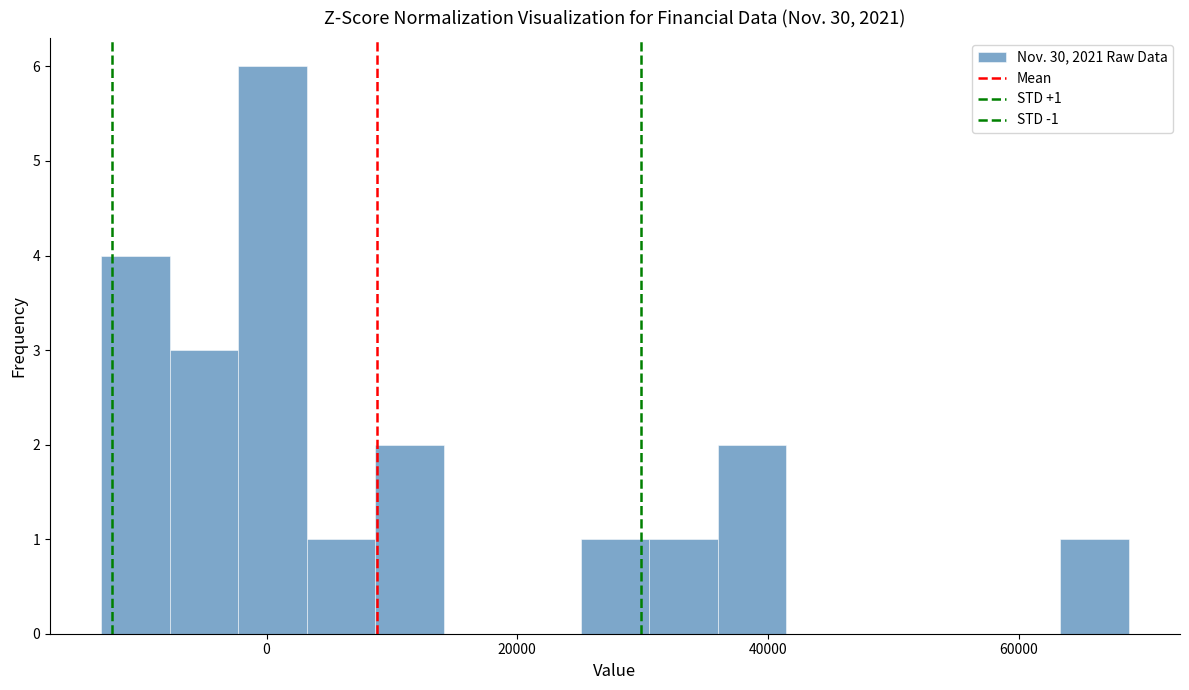

Around what value on the x-axis is the tallest bar? Give the approximate position of its centre, as read against the axis.

0